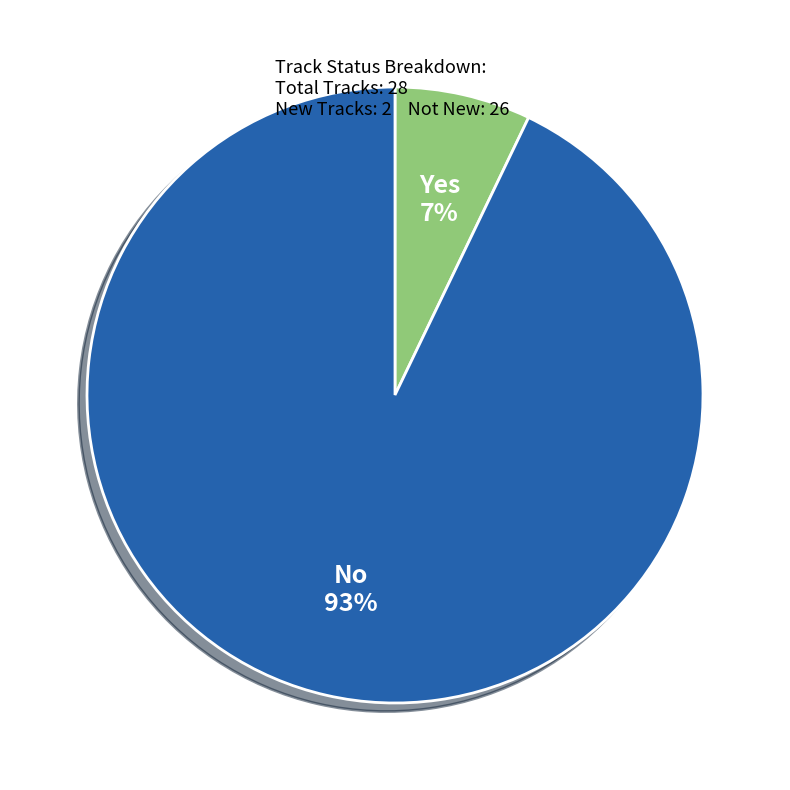

To the nearest percent, what is the average slice percentage?

50%